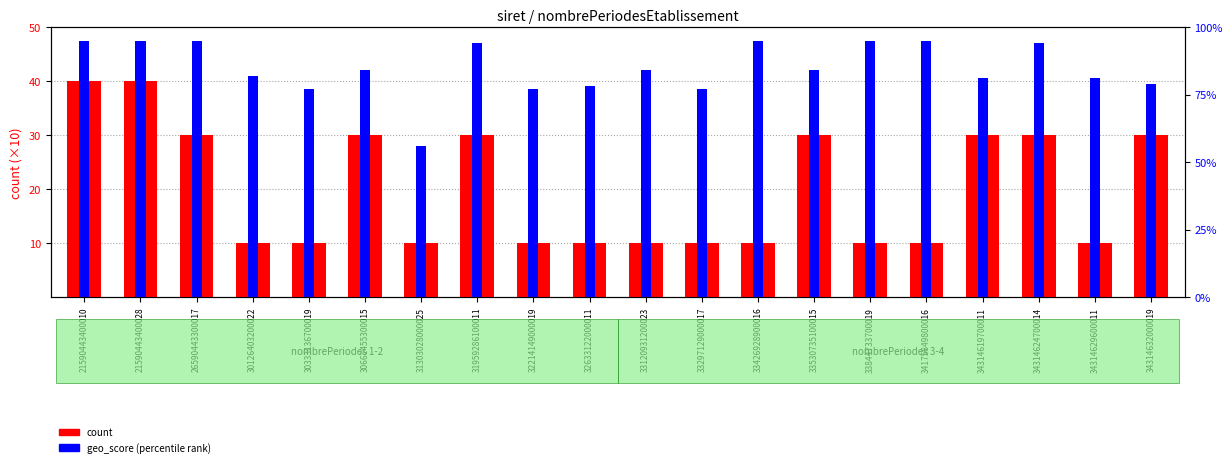

What is the maximum value for geo_score (scaled)?

47.5